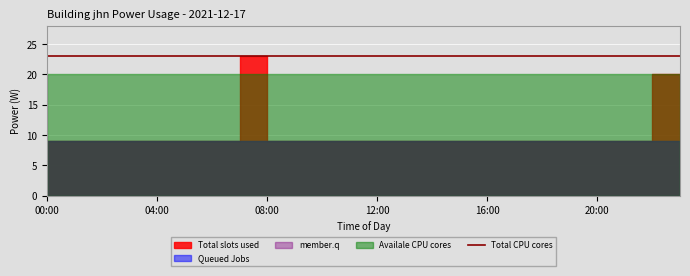

What is the value of the peak point at the 5th from the left?

9